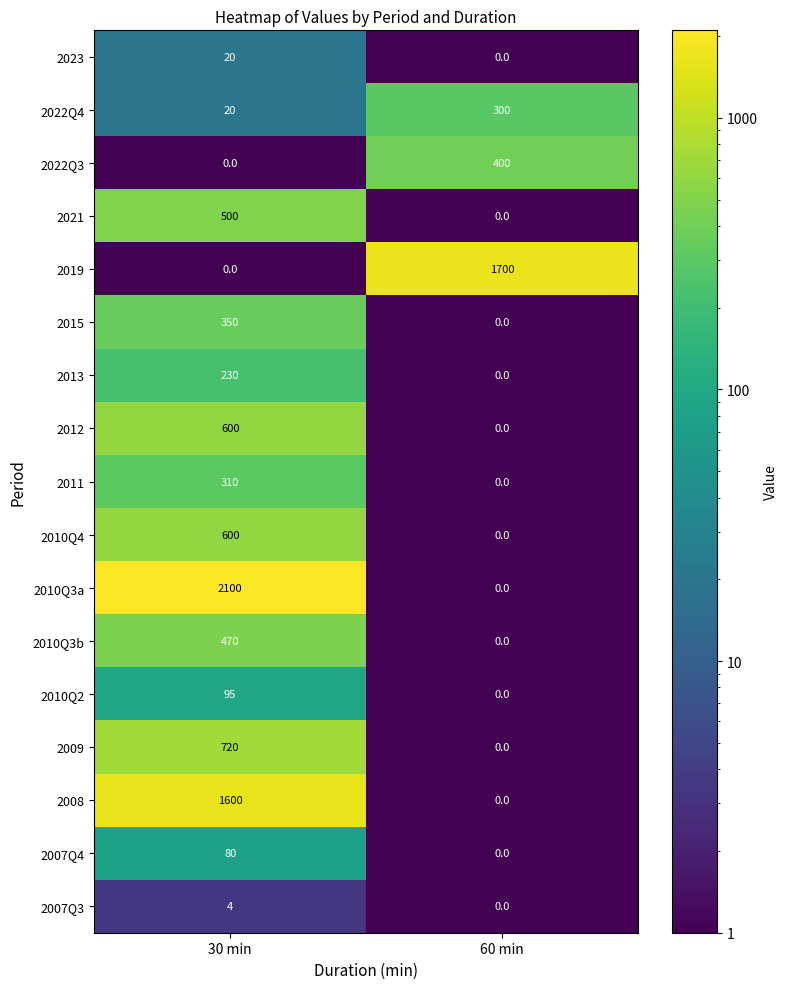

Rank the categories by 2009 value from highest to lowest.

30 min, 60 min